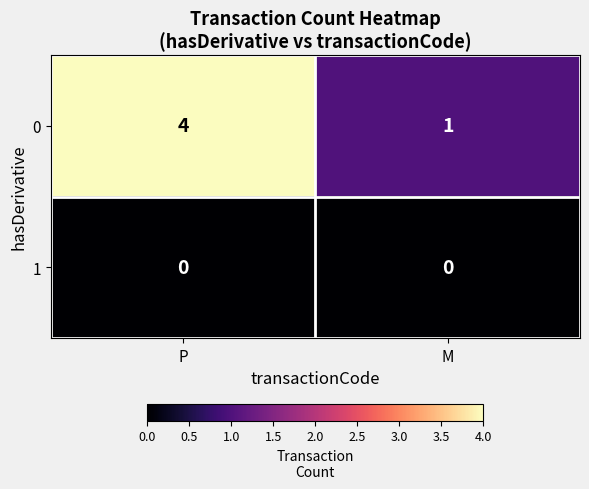

List the series in order of their overall mean, lowest first.

1, 0